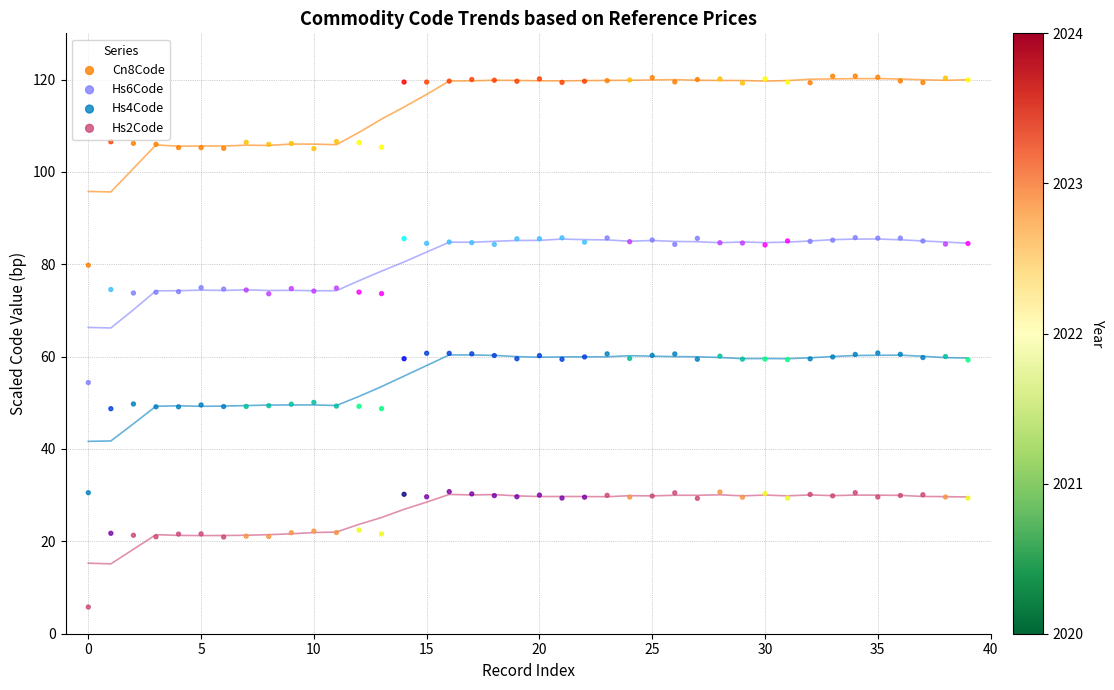

Across all data points, what is the range of Y values (max minus min)?

115.0